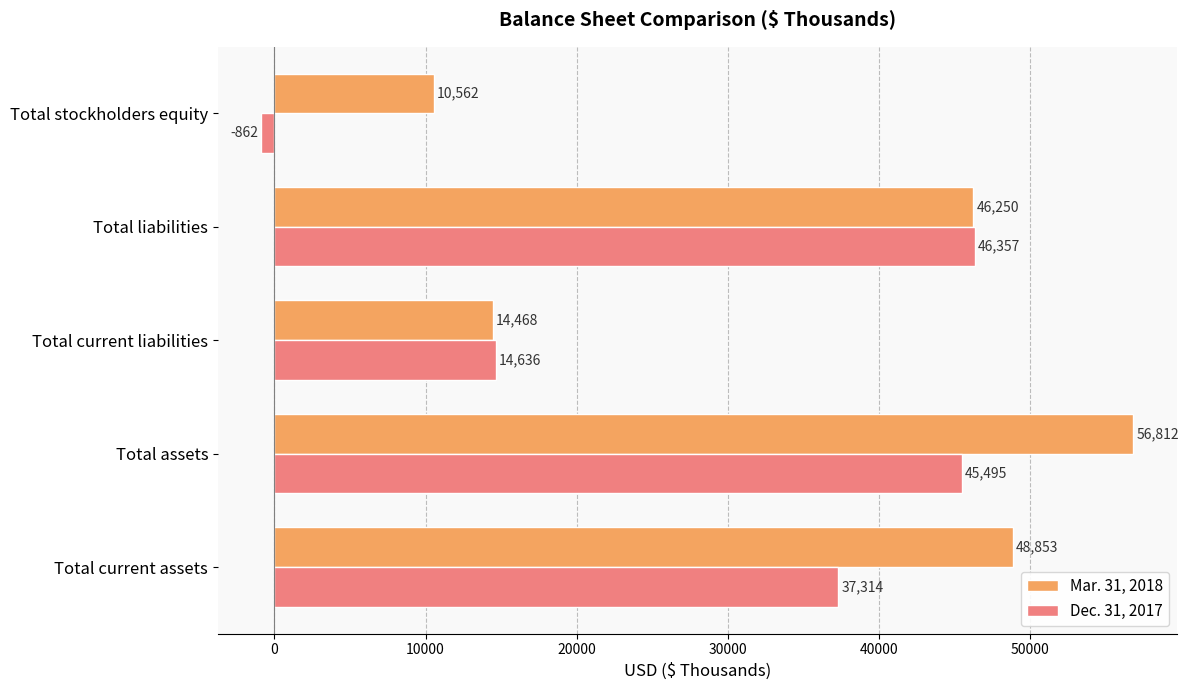

Which series has the widest spread of values?

Dec. 31, 2017